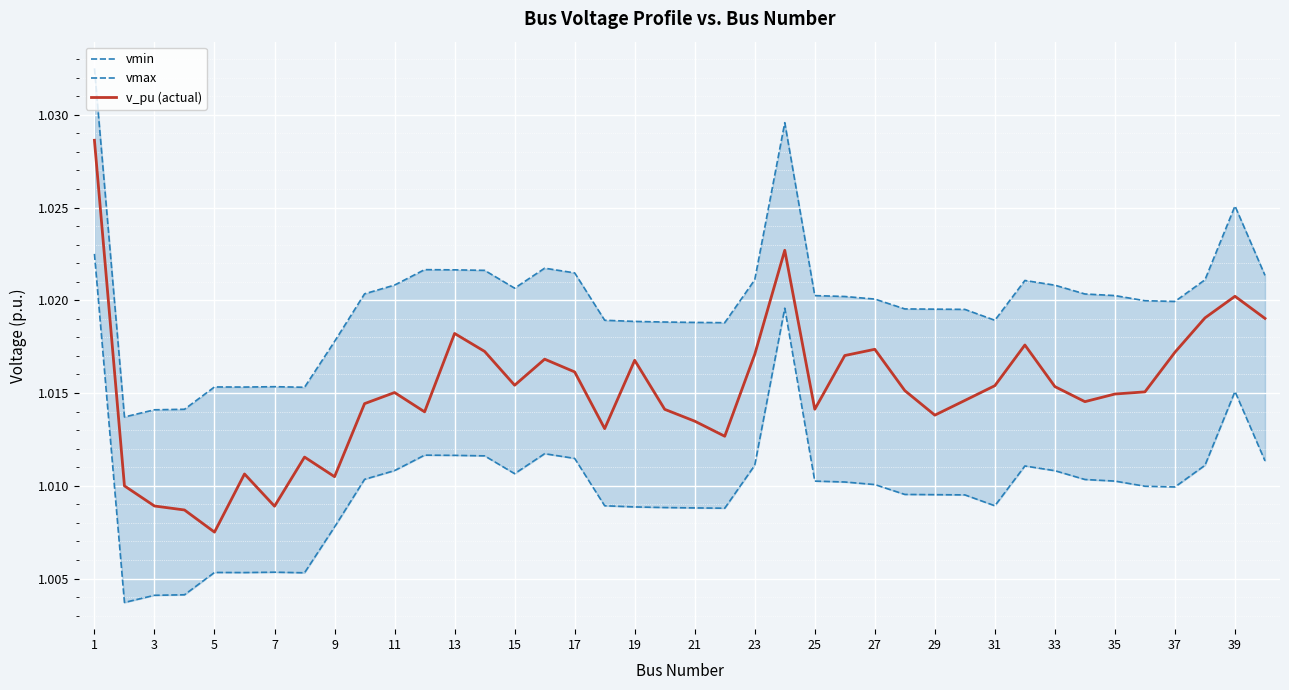

Which category has the lowest value in the v_pu (actual) series?

5